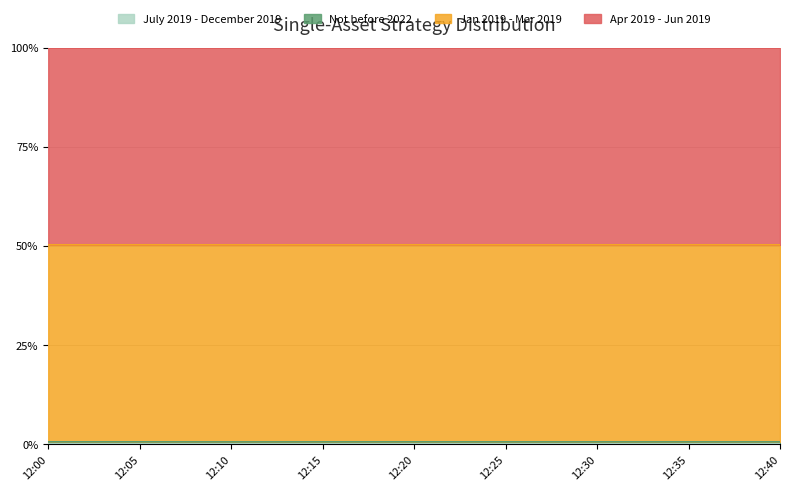

At which category is the sum across all series the highest?

12:00